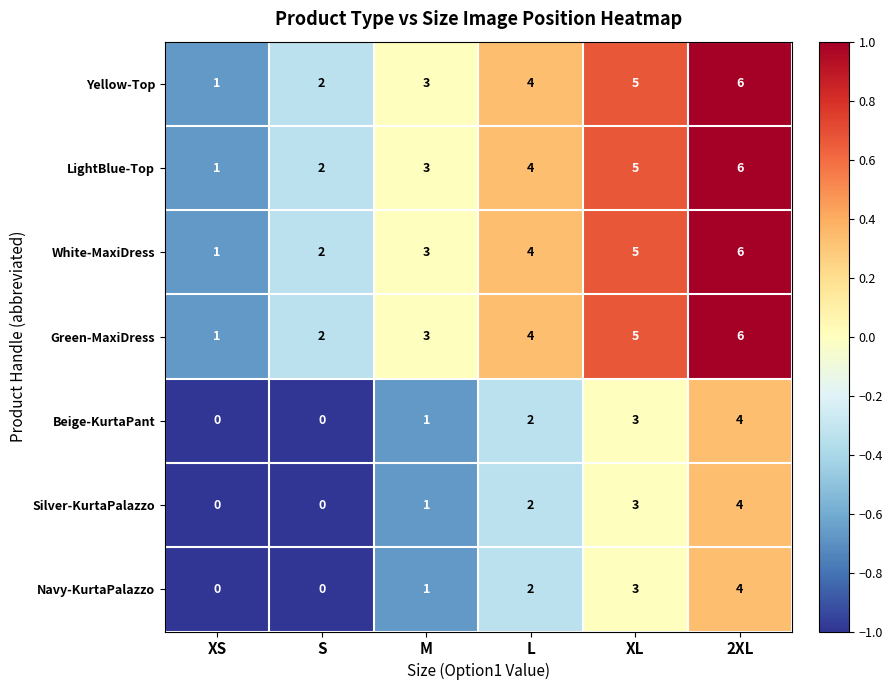

How many distinct data groups are displayed?

7